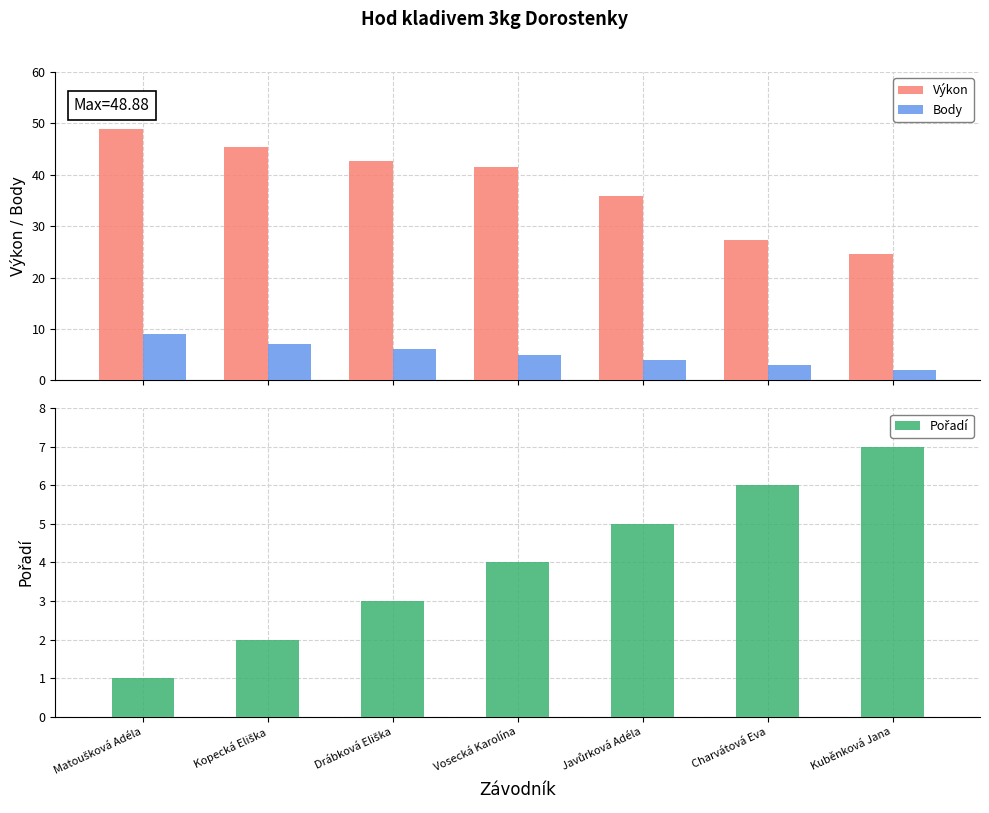

What is the minimum value for Body?

2.0